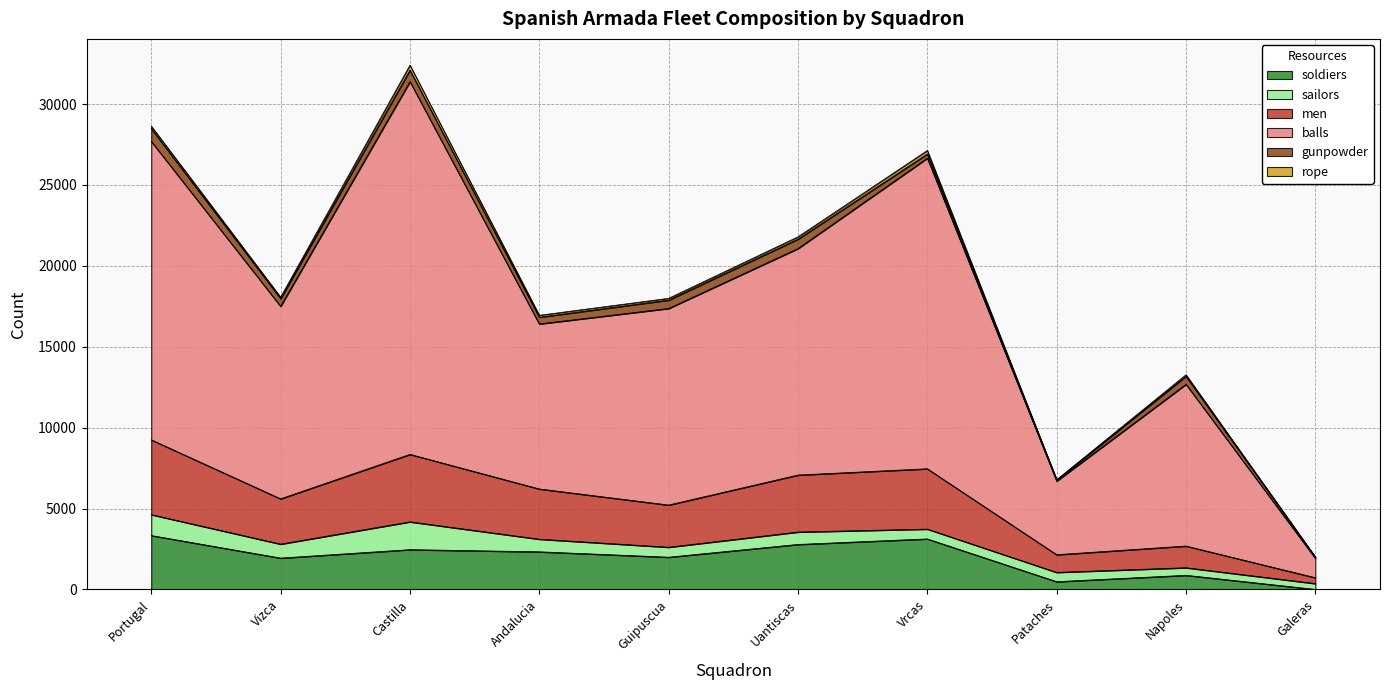

True or false: soldiers has a value of 974 at Andalucia.

False